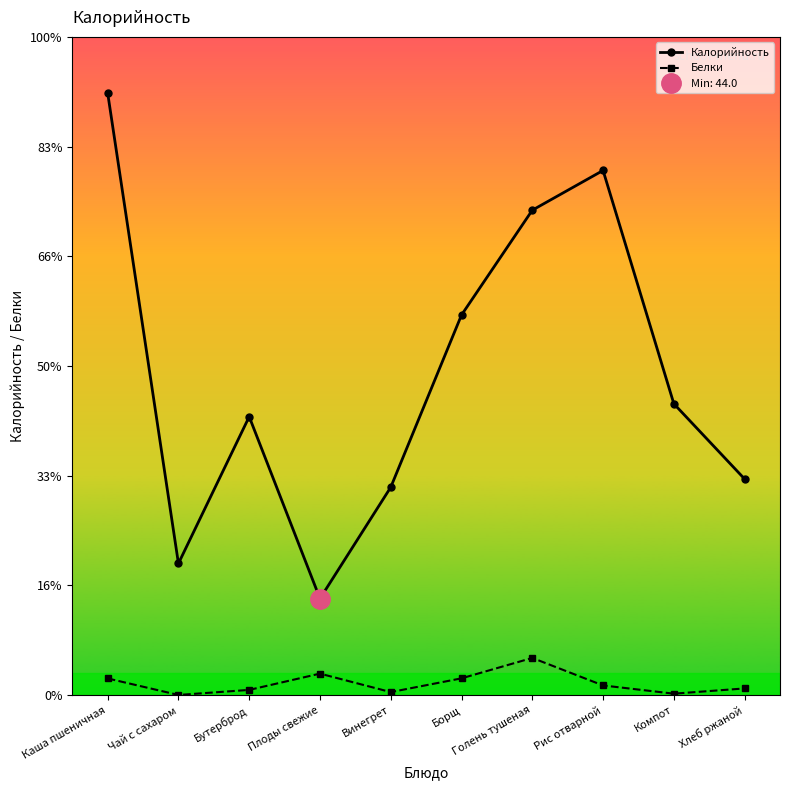

What is the difference between the highest and lowest values at Рис отварной?

234.7